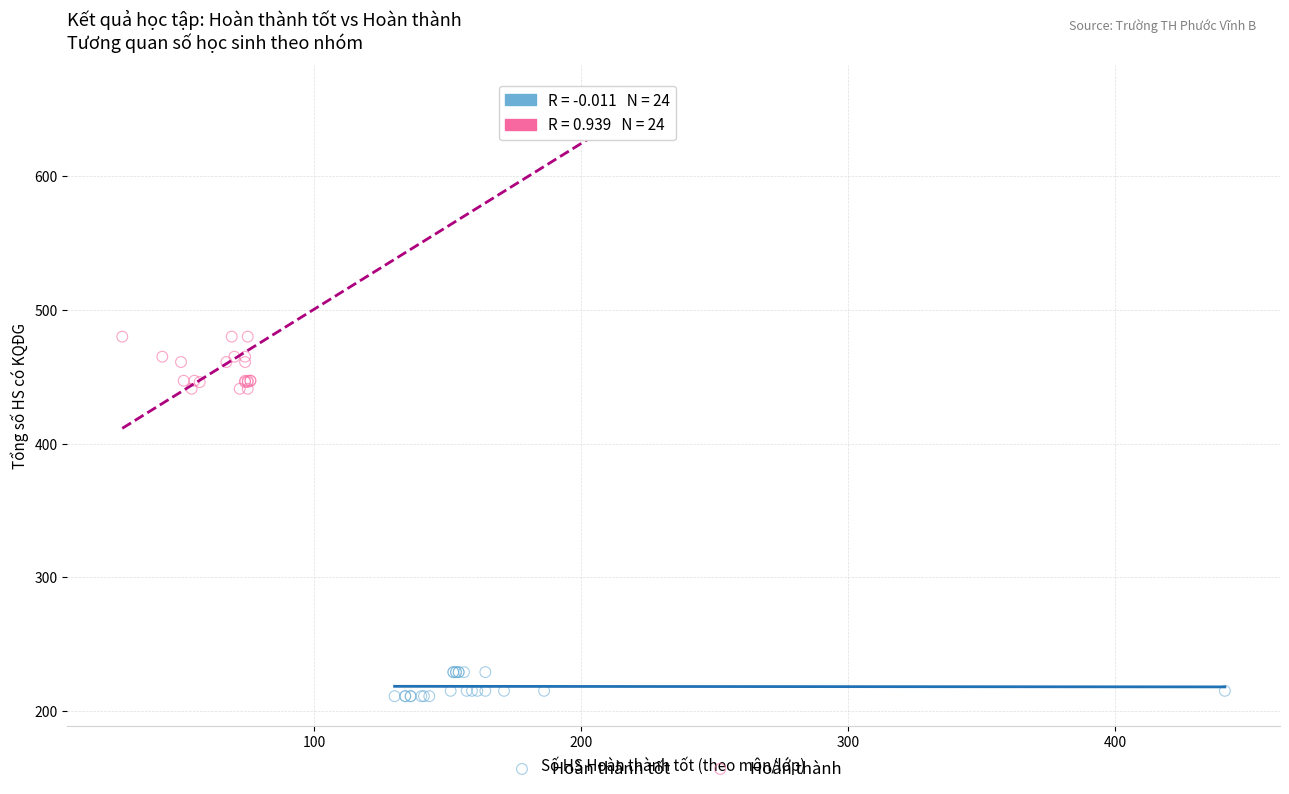

Which series has the largest Y range (max minus min)?

Hoàn thành